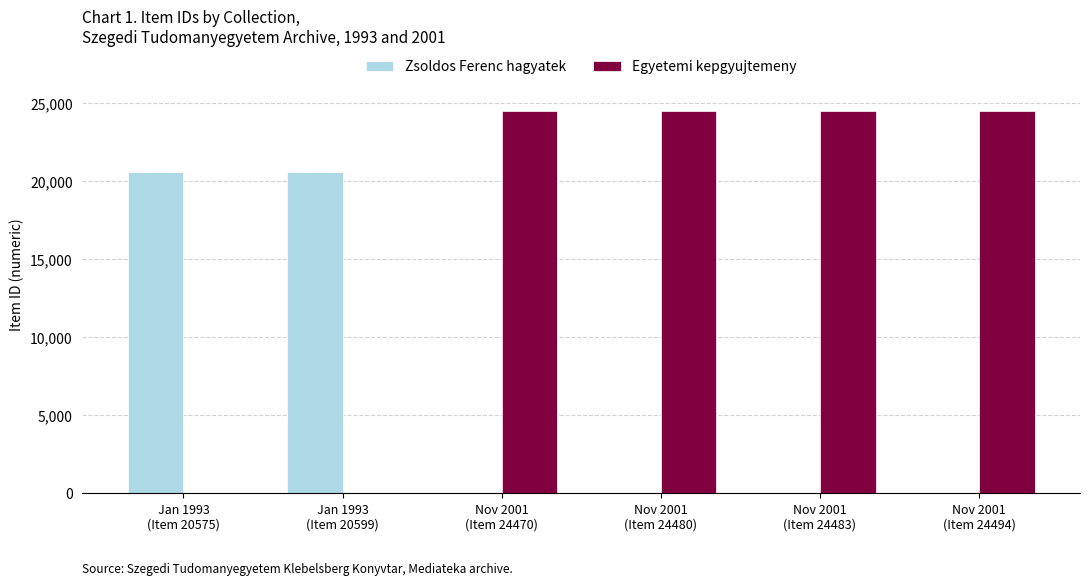

The value of Egyetemi kepgyujtemeny at Jan 1993
(Item 20599) is 0. True or false?

True